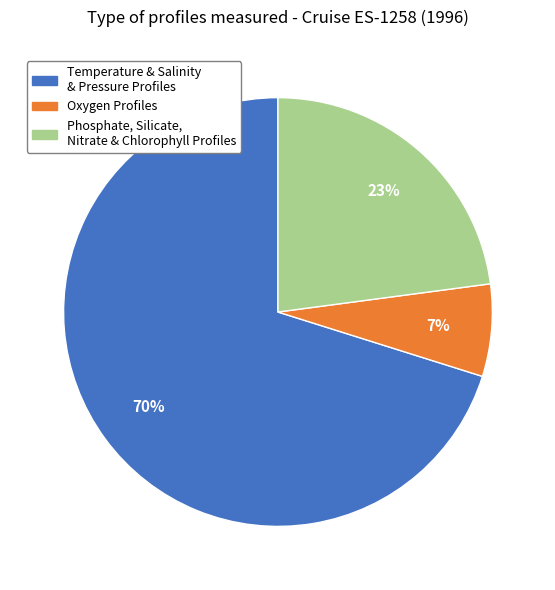

To the nearest percent, what is the average slice percentage?

33%